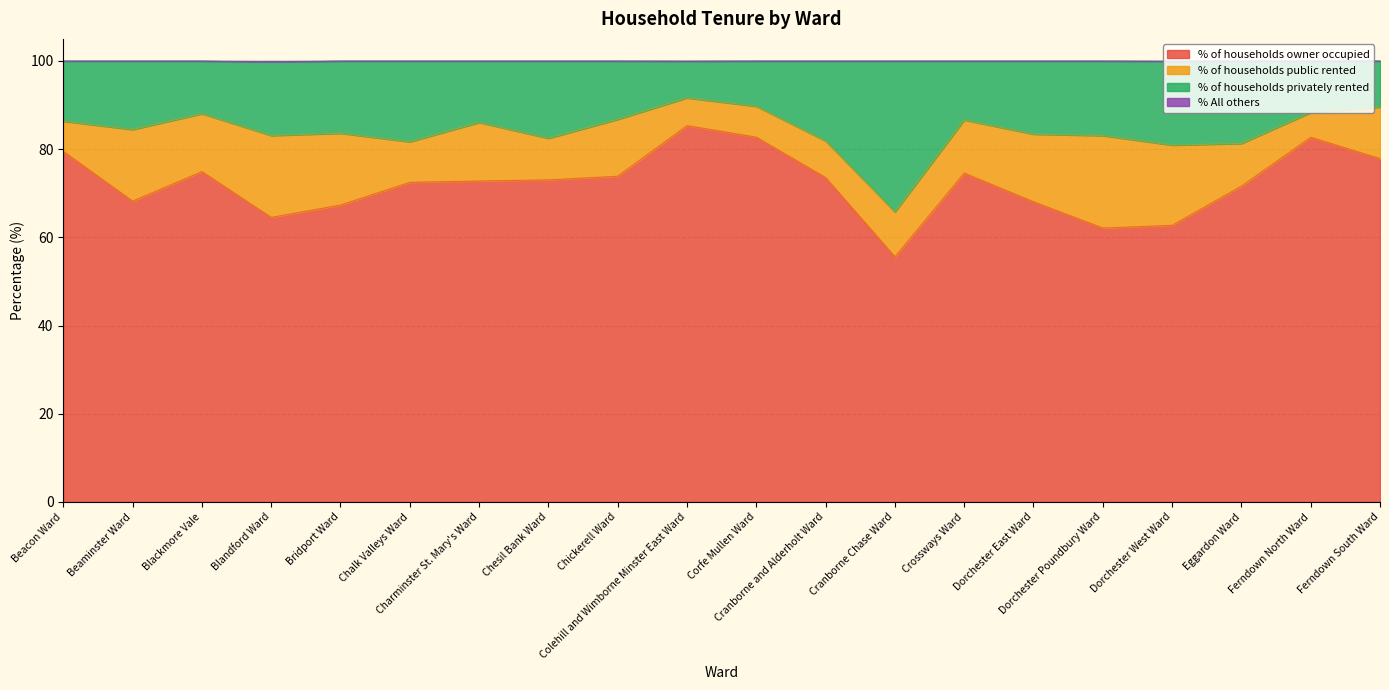

Rank the categories by % of households owner occupied value from highest to lowest.

Colehill and Wimborne Minster East Ward, Corfe Mullen Ward, Ferndown North Ward, Beacon Ward, Ferndown South Ward, Blackmore Vale, Crossways Ward, Chickerell Ward, Cranborne and Alderholt Ward, Chesil Bank Ward, Charminster St. Mary's Ward, Chalk Valleys Ward, Eggardon Ward, Beaminster Ward, Dorchester East Ward, Bridport Ward, Blandford Ward, Dorchester West Ward, Dorchester Poundbury Ward, Cranborne Chase Ward